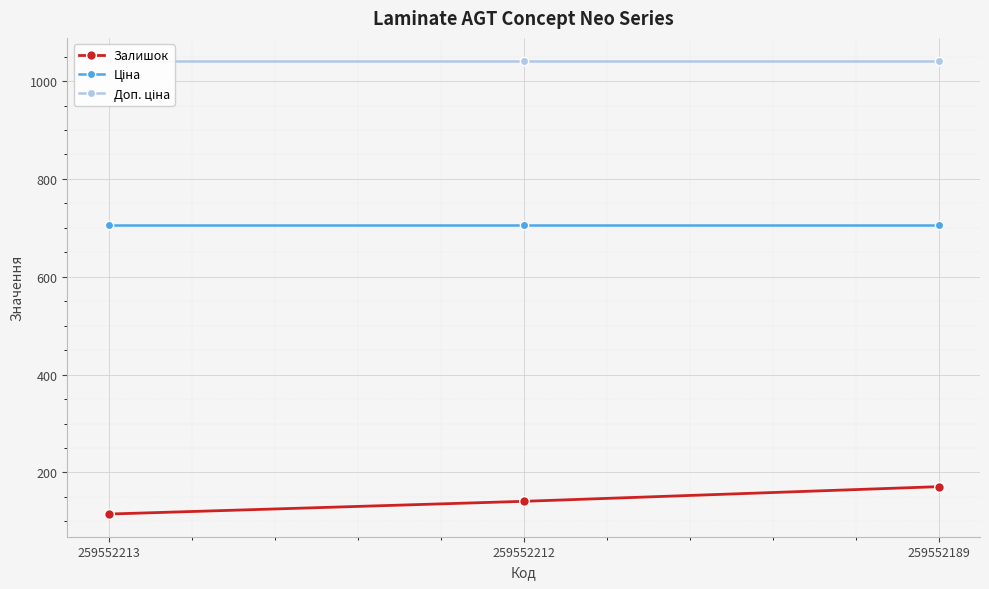

At how many categories does at least one series exceed 561?

3